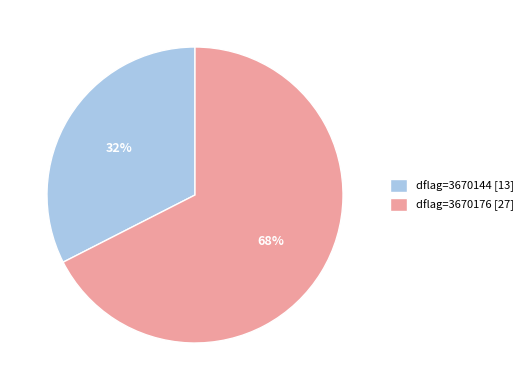

Is it true that dflag=3670144 [13] is 18% of the pie?

False